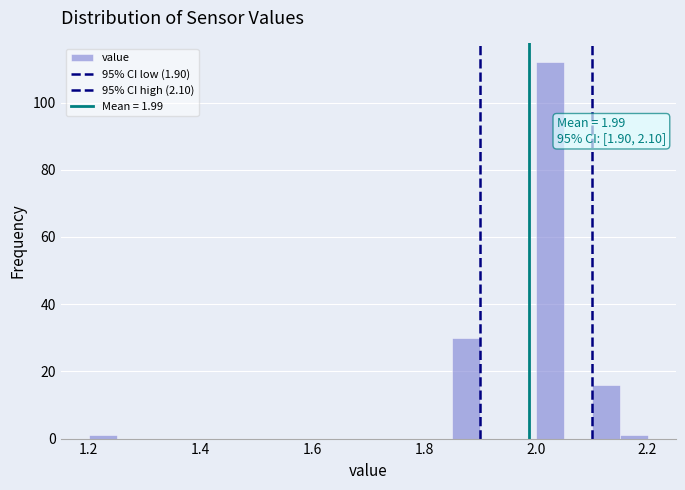

Read against the x-axis, roughly where is the centre of the tallest bar?

2.02